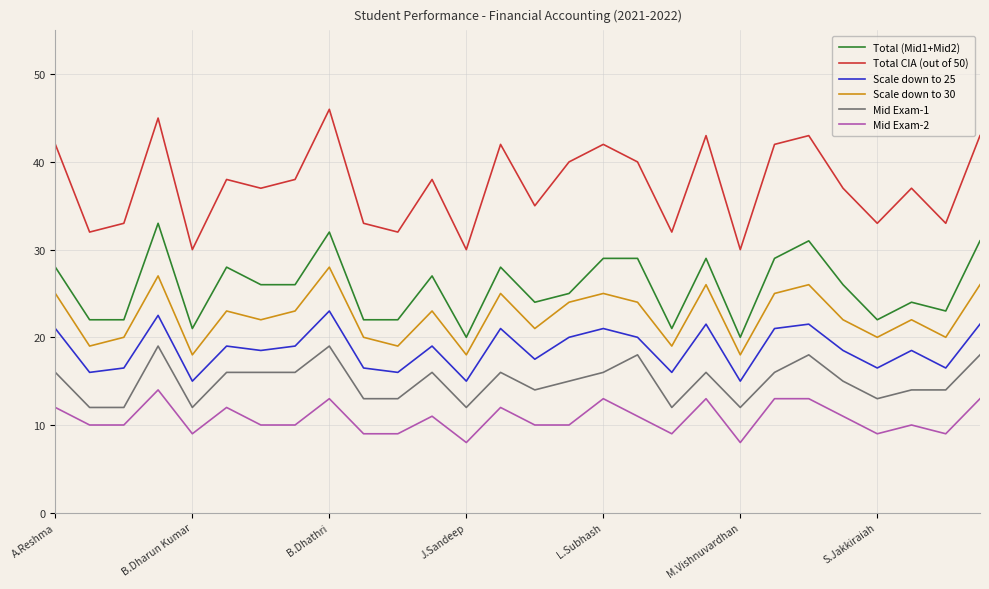

List the series in order of their peak value, highest first.

Total CIA (out of 50), Total (Mid1+Mid2), Scale down to 30, Scale down to 25, Mid Exam-1, Mid Exam-2